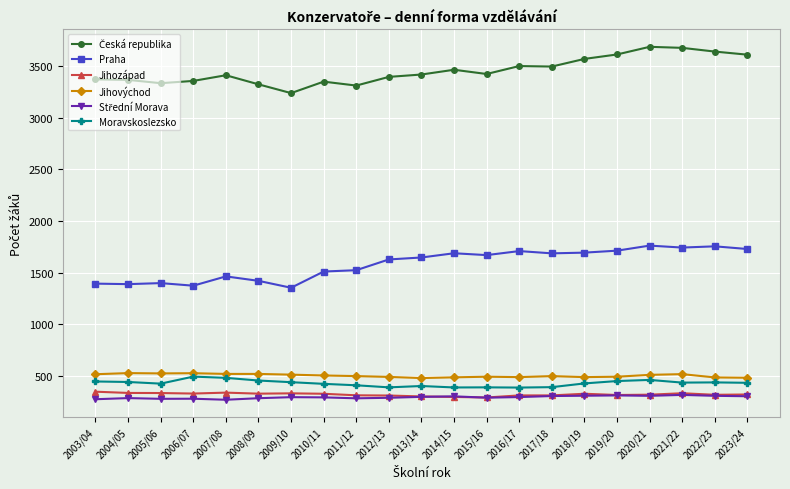

True or false: Praha has more than 1 points higher than both neighbors.

True